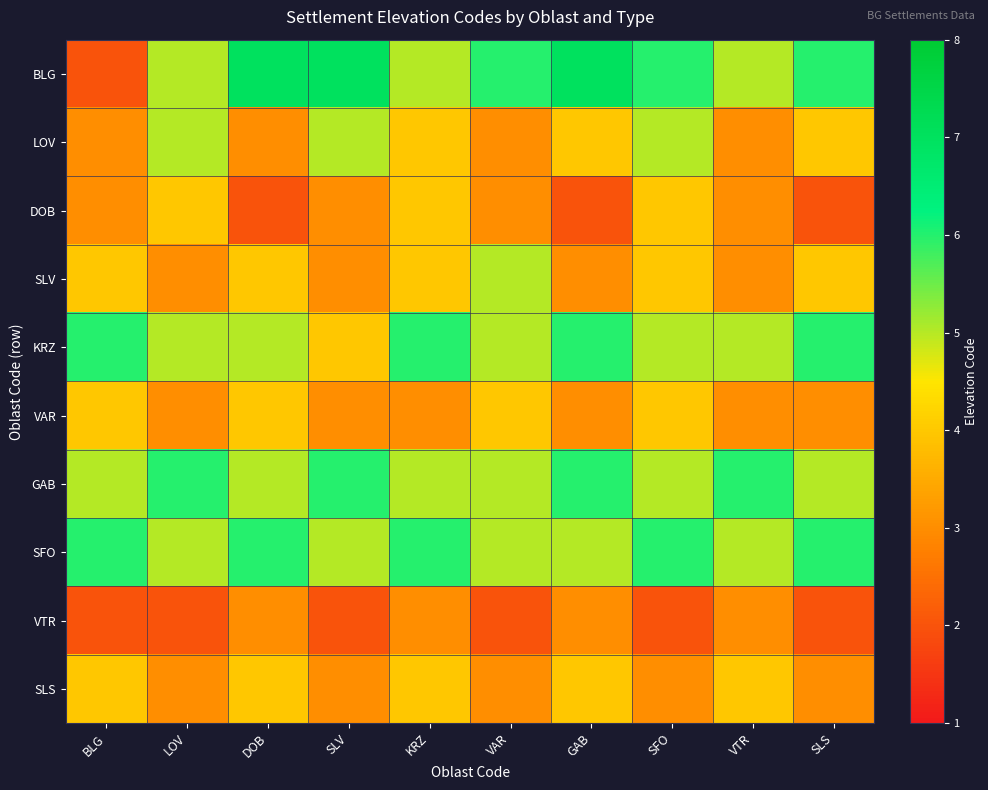

What is the total value across all series at SFO?

44